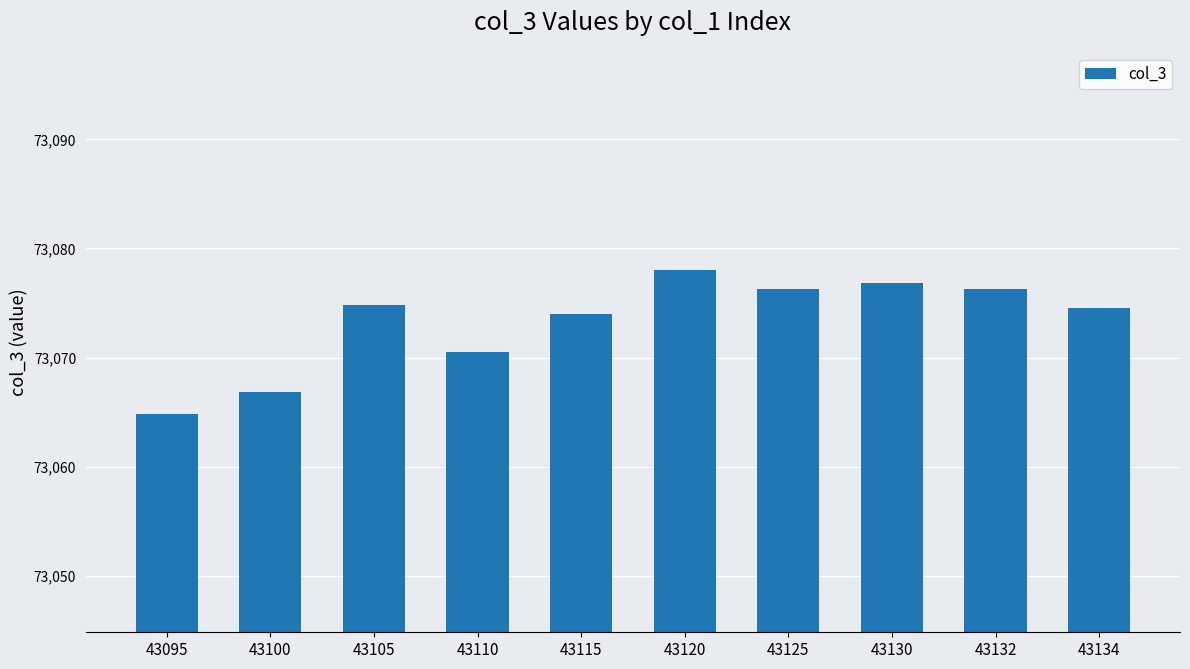

The value at 43110 is 102697.8. True or false?

False